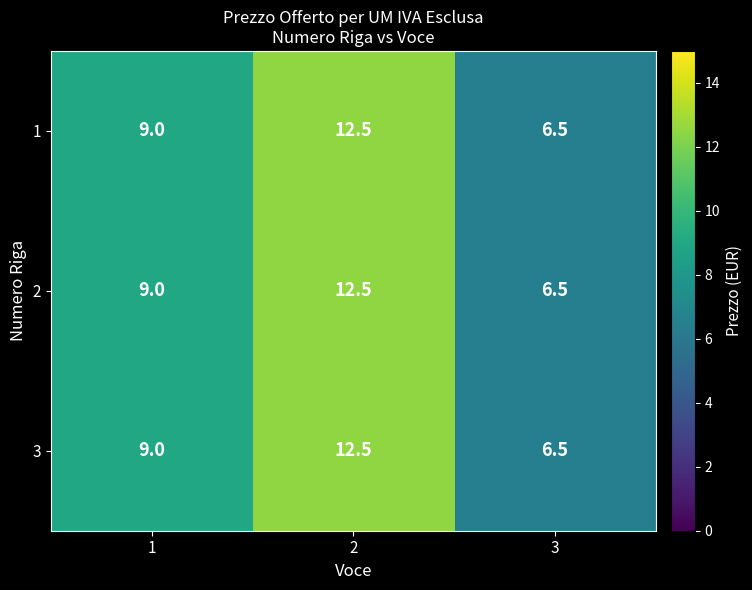

Reading left to right, extract all data points from this chart.

1: 9.0	12.5	6.5
2: 9.0	12.5	6.5
3: 9.0	12.5	6.5